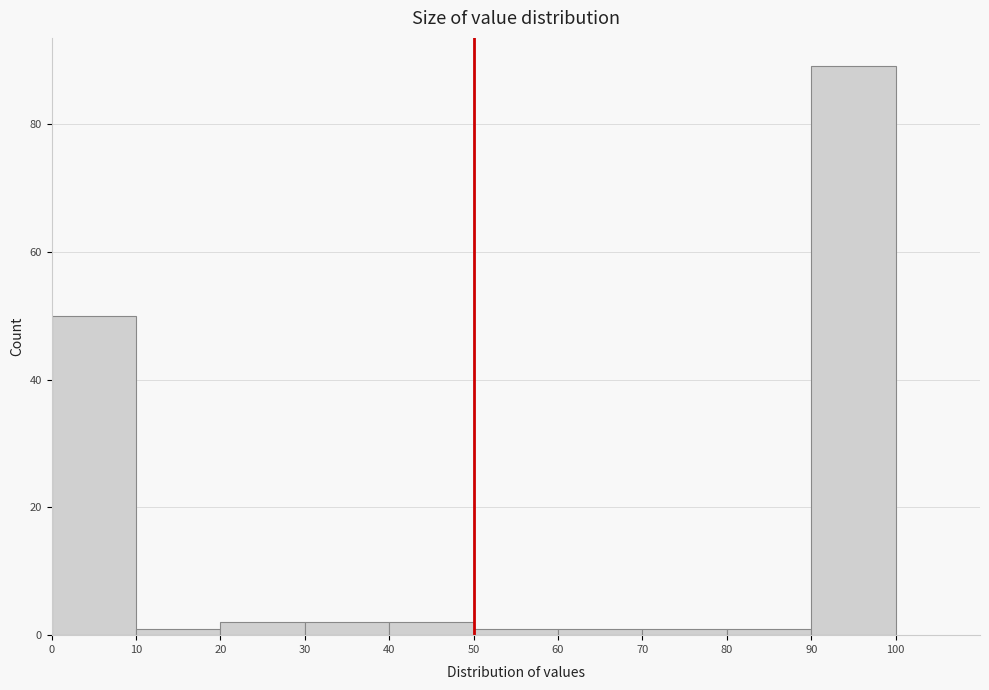

How tall is the bar that spans 20 to 30 on the x-axis? The values are not printed on the chart, so give them approximately, as read against the axis.

2